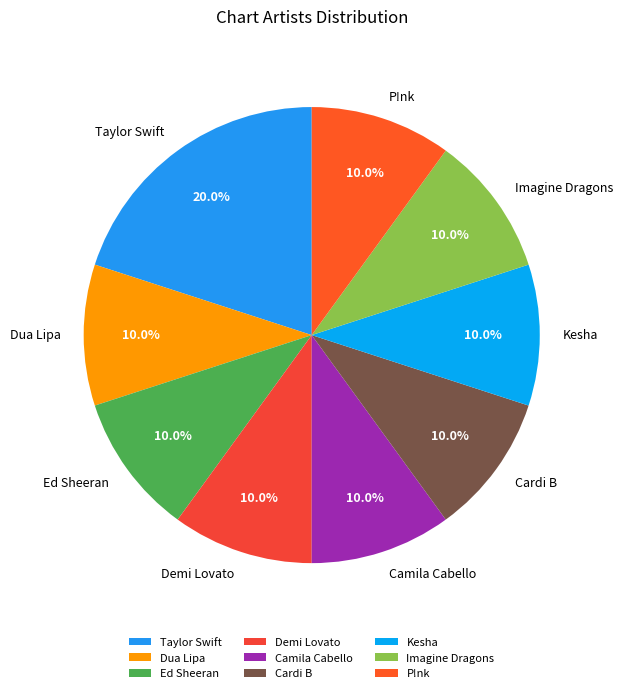

To the nearest percent, what is the difference between the largest and smallest slice percentages?

10%